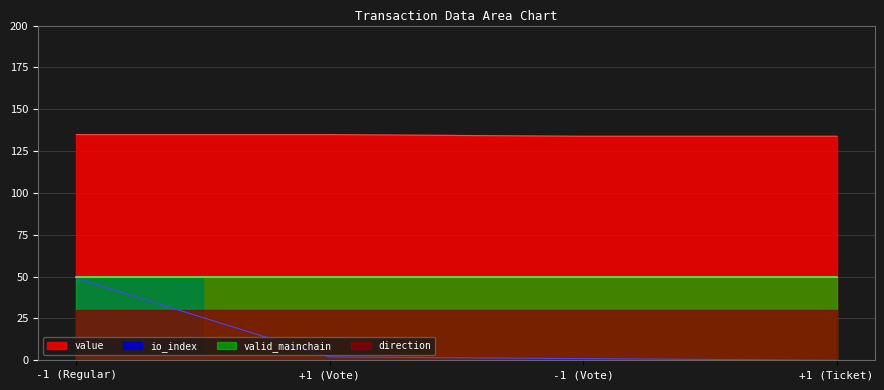

How many value values are between 133 and 134?

2